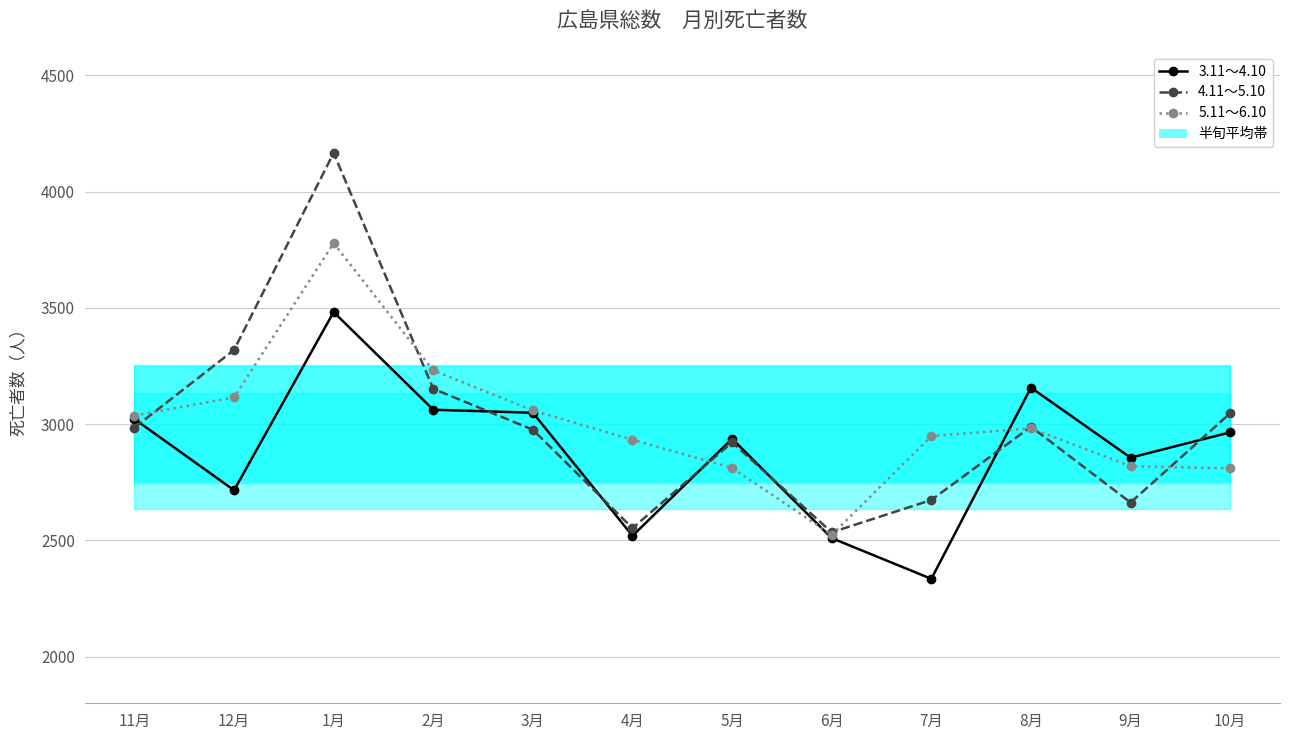

What is the label of the 8th point from the right?

3月